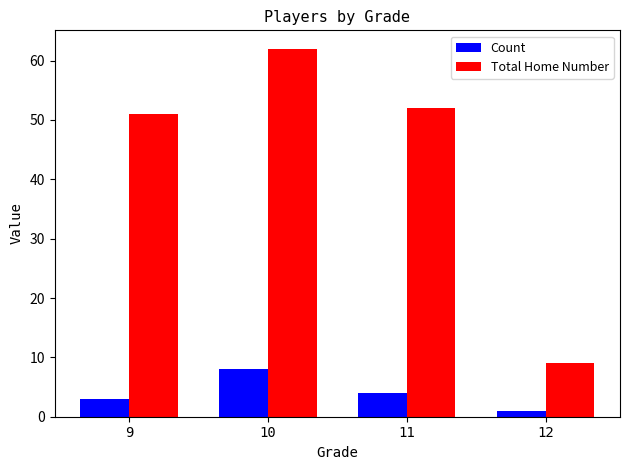

The value of Count at 10 is 8. True or false?

True